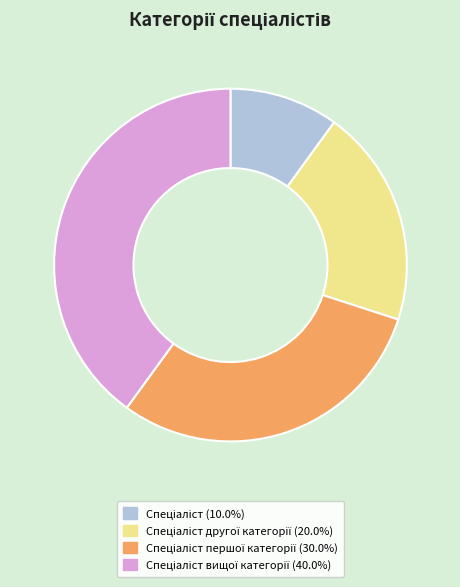

Does any single category account for the majority?

No